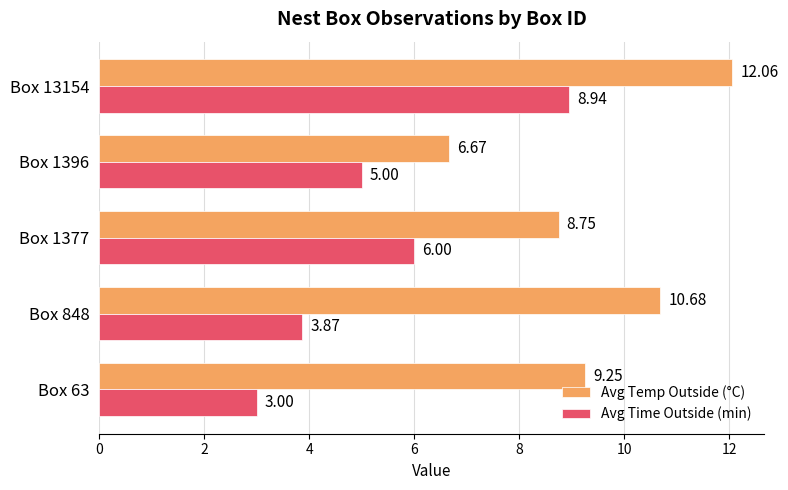

What is the sum of all Avg Time Outside (min) values?

26.8